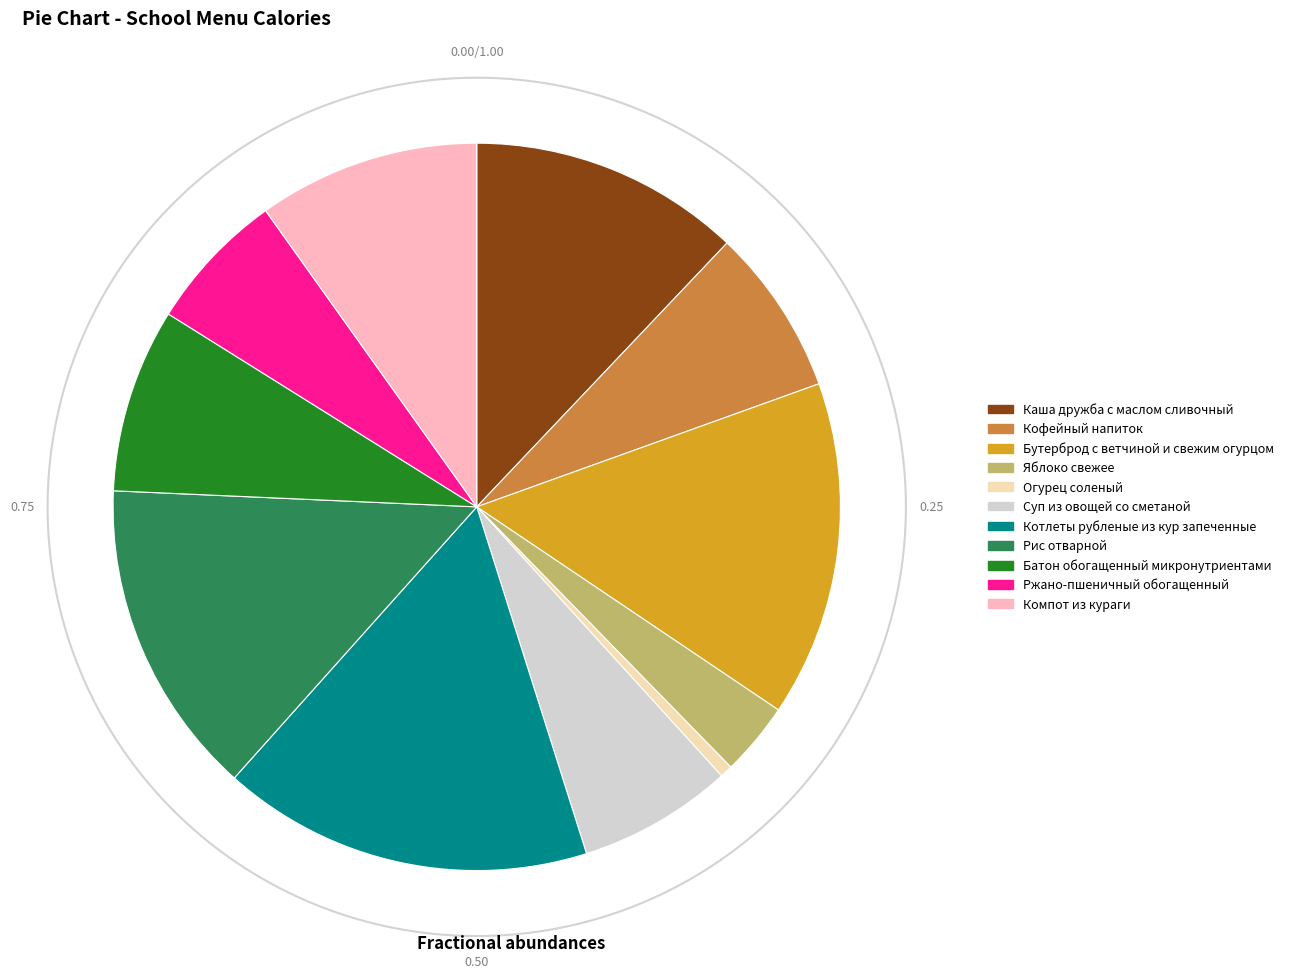

How much of the chart is everything except Огурец соленый?

99.4%